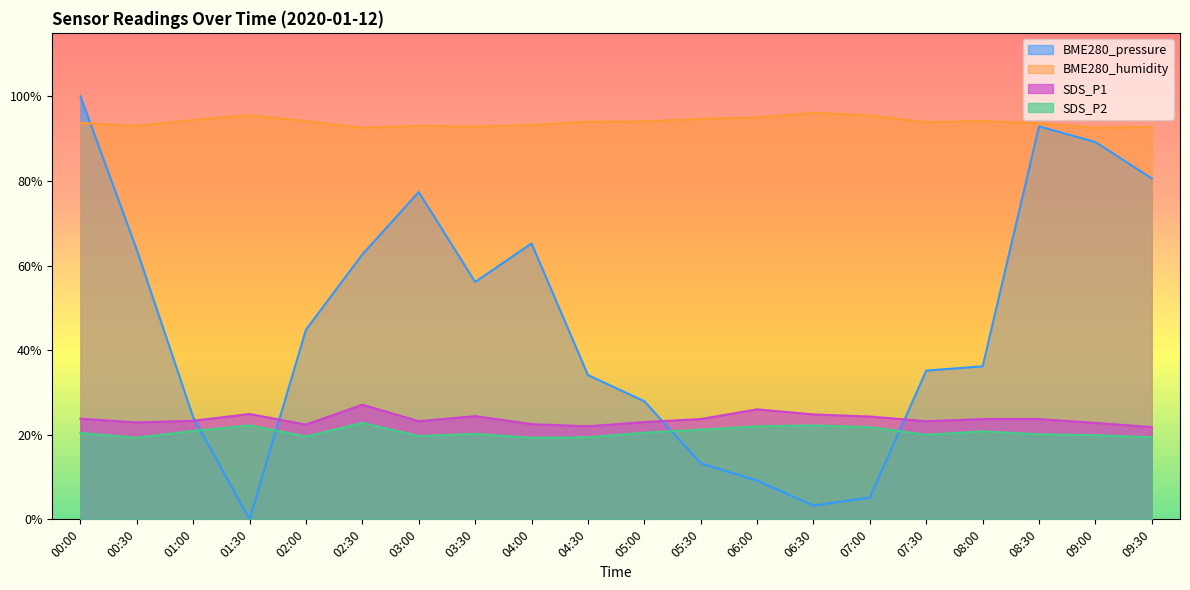

What is the spread (max minus min) of values at 03:00?

73.3